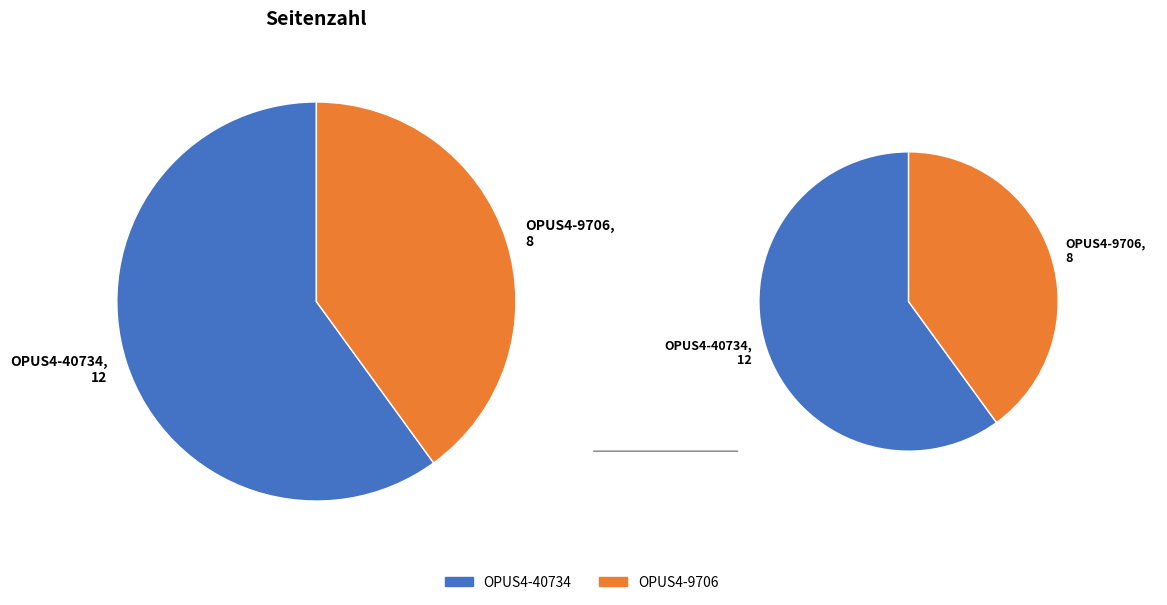

To the nearest percent, what percentage of the pie is OPUS4-40734?

60%